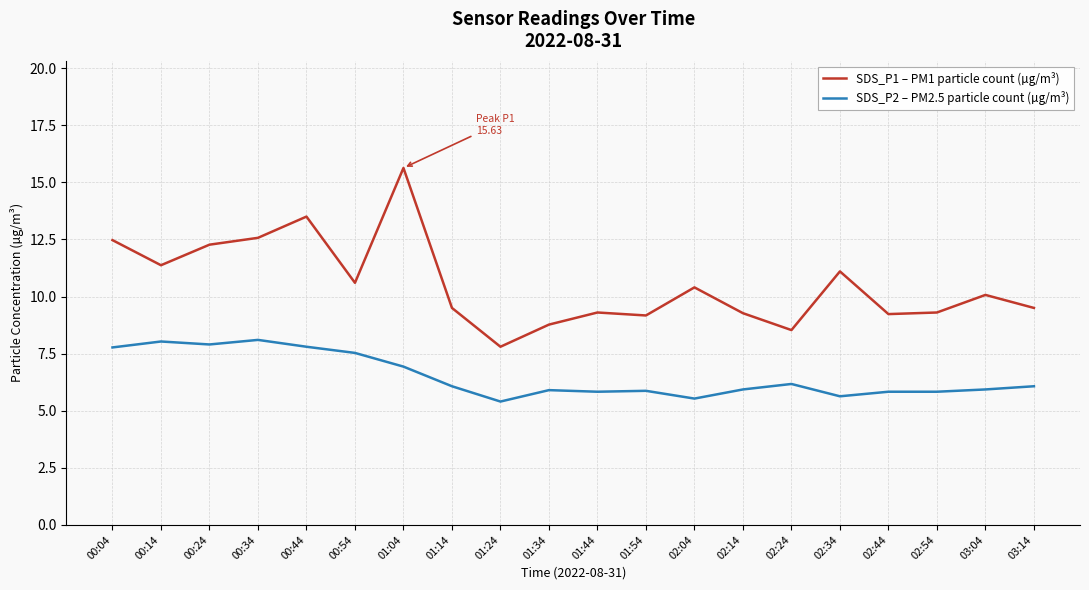

Rank the series by their maximum value, from highest to lowest.

SDS_P1 – PM1 particle count (µg/m³), SDS_P2 – PM2.5 particle count (µg/m³)